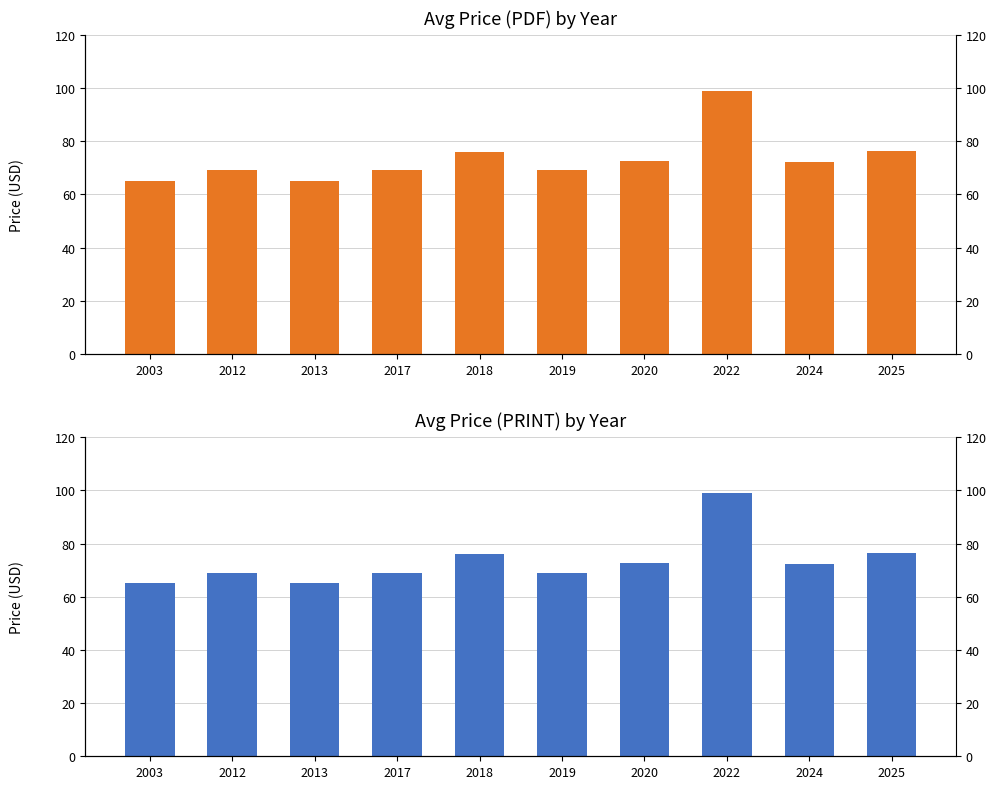

What is the difference between the second highest and minimum values in the Price (PDF) series?

11.3